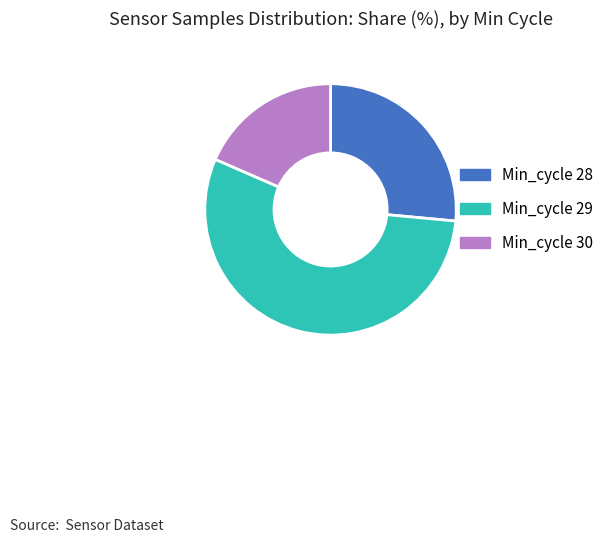

What is the smallest slice in the pie chart?

Min_cycle 30